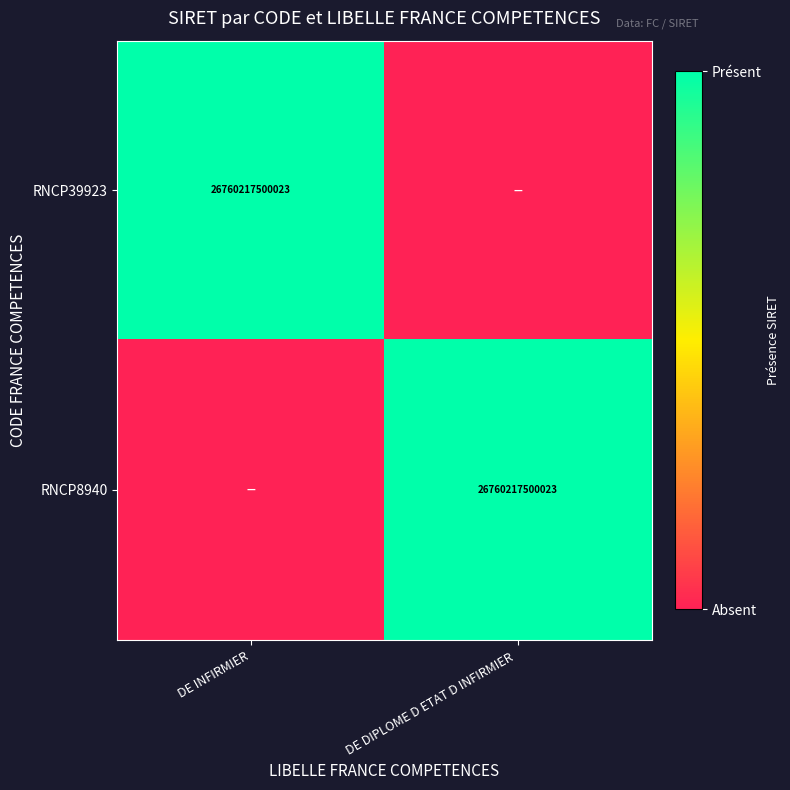

The RNCP39923 series shows 26760217500023 at DE INFIRMIER. True or false?

True